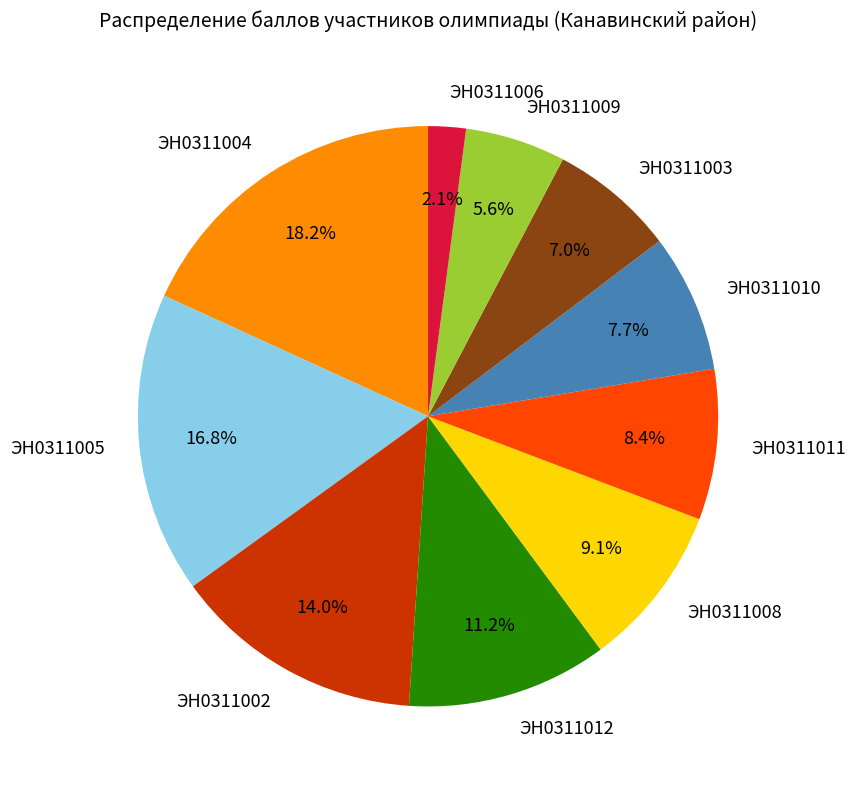

Which slice is the largest?

ЭН0311004